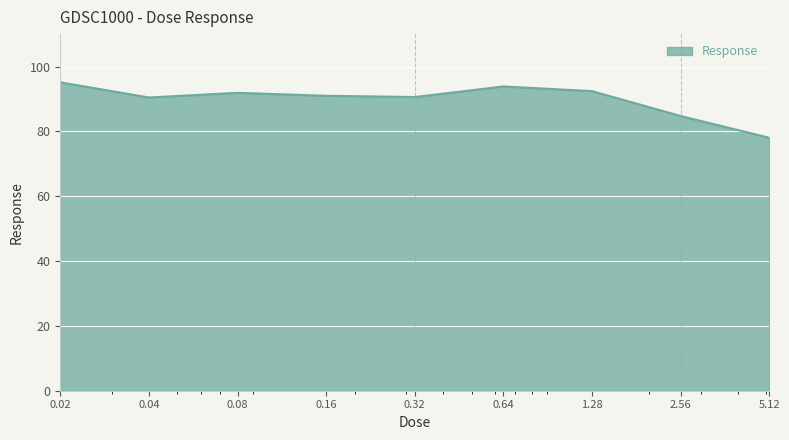

What is the smallest value displayed?

78.0